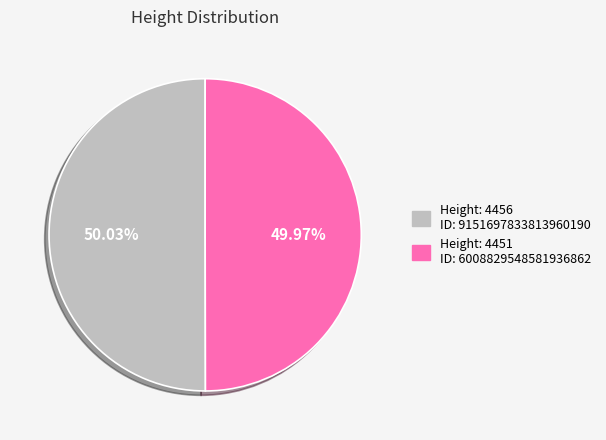

To the nearest percent, what is the average slice percentage?

50%